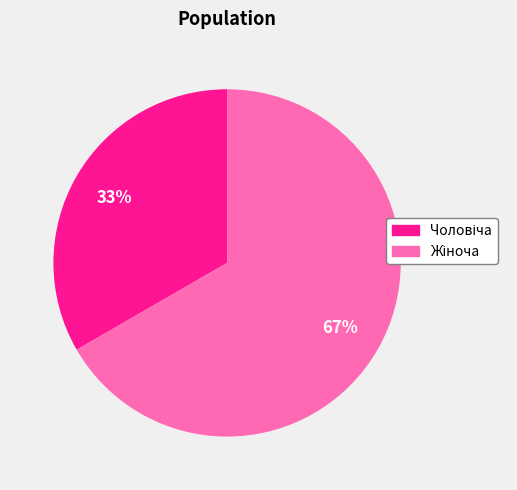

Is there any slice that represents more than half of the pie?

Yes